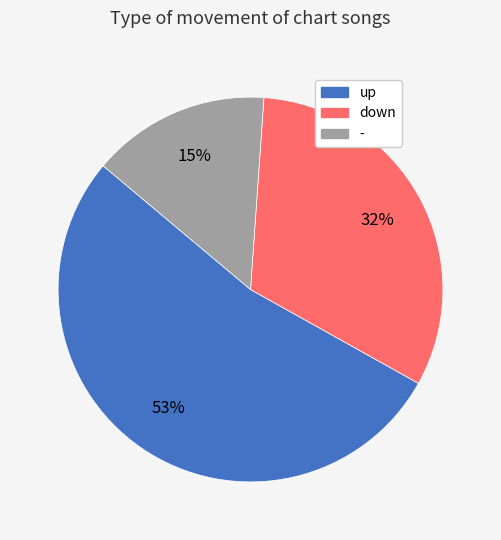

Which category accounts for the majority?

up